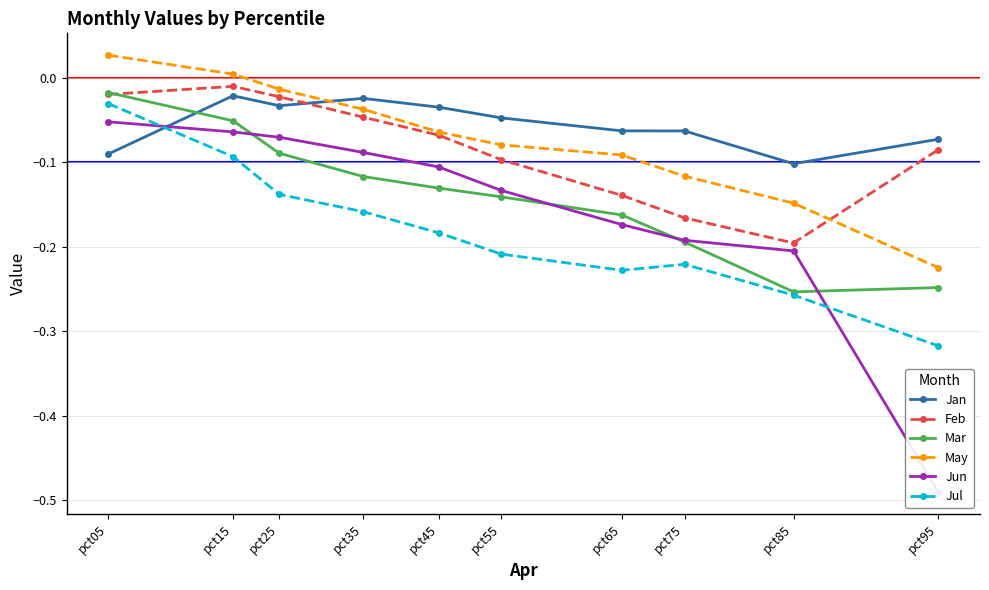

What is the difference between the maximum and minimum values in the Jun series?

0.4